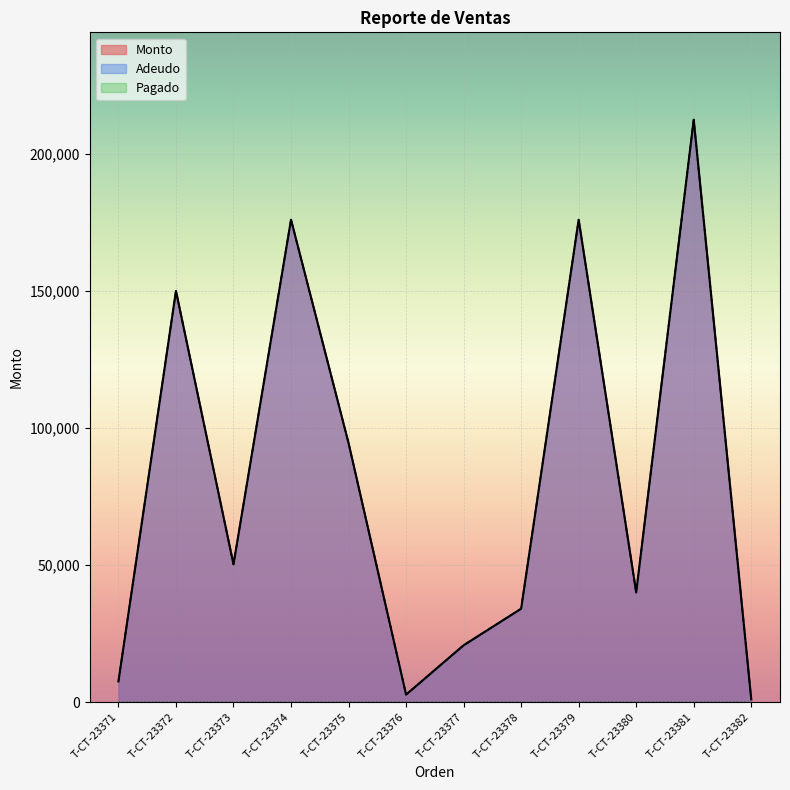

True or false: Adeudo and Monto cross at least once.

False